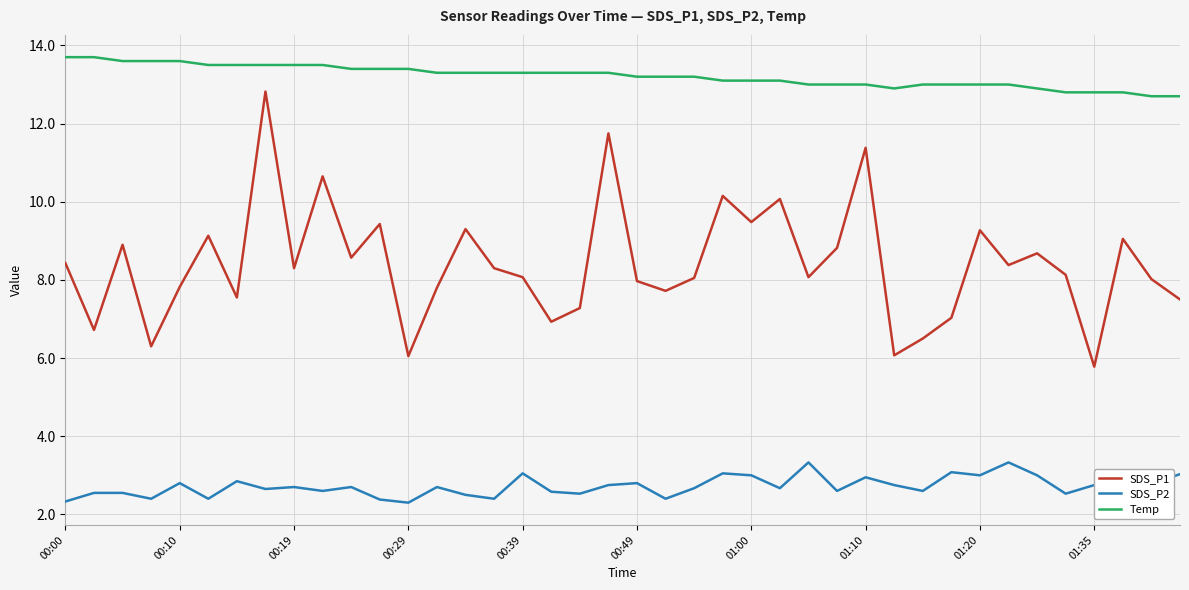

What is the minimum value shown in the chart?

2.3